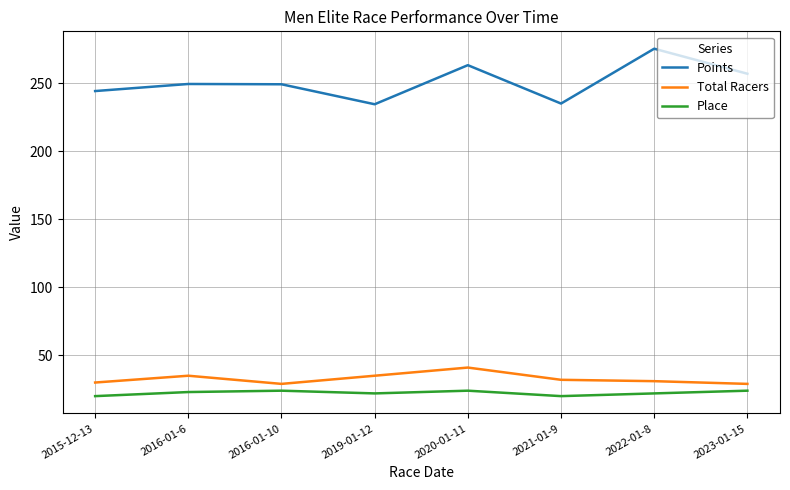

The value of Place at 2015-12-13 is 20.0. True or false?

True